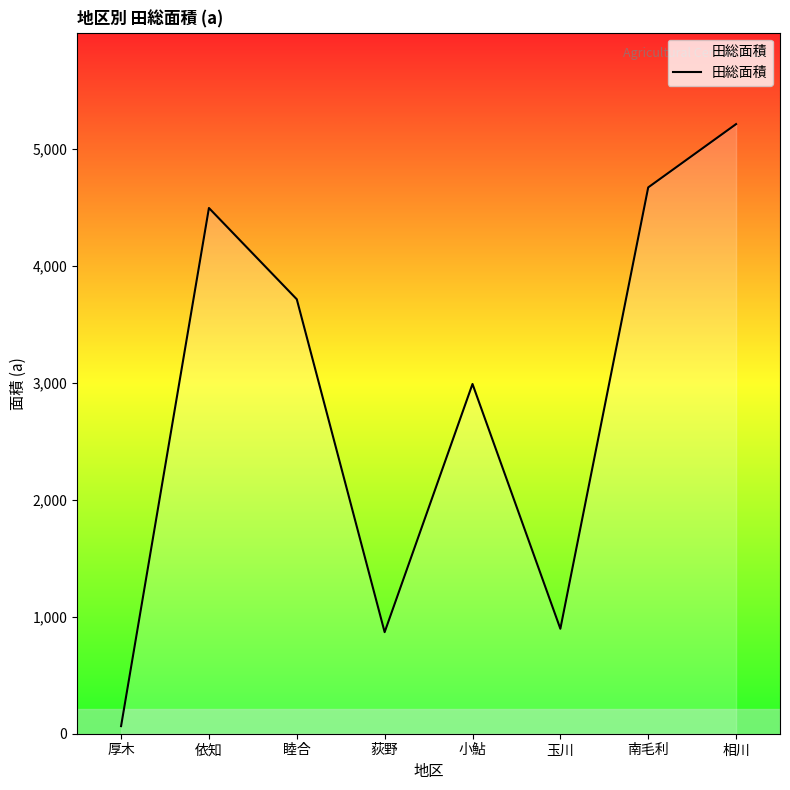

Where is the data nearest to the value 2637?

小鮎